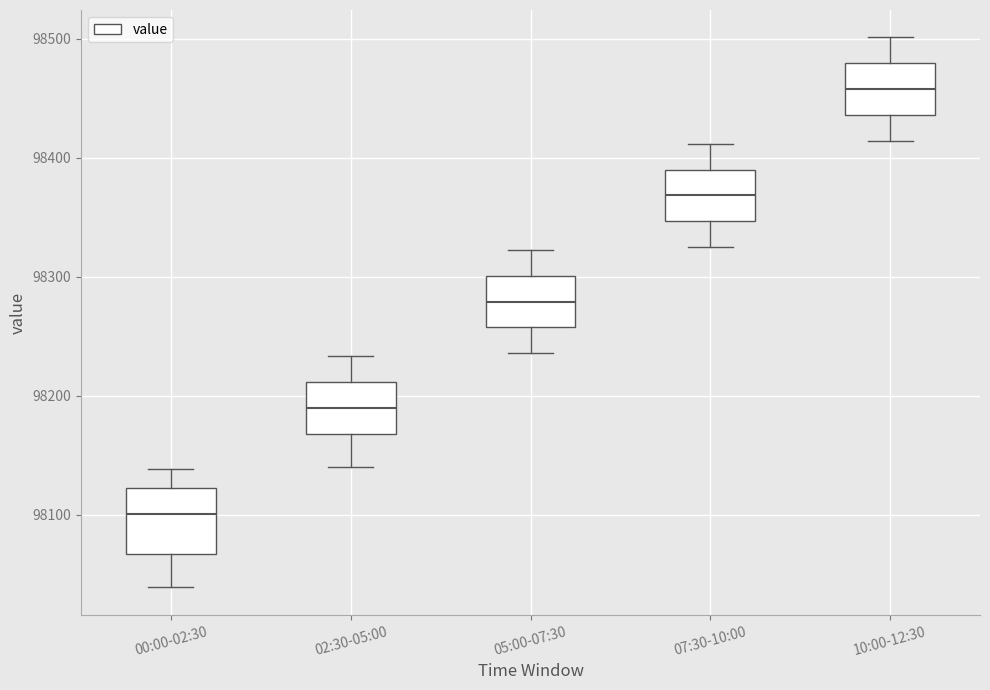

Reading left to right, transcribe this box plot: for each box, give where its median line is, the range the box spans, and where its two whiskers end, as read against the y-axis. The values are not printed on the chart, so give them approximately, as read against the axis.

00:00-02:30: median 98100, box 98070 to 98120, whiskers 98040 to 98140
02:30-05:00: median 98190, box 98170 to 98210, whiskers 98140 to 98230
05:00-07:30: median 98280, box 98260 to 98300, whiskers 98240 to 98320
07:30-10:00: median 98370, box 98350 to 98390, whiskers 98320 to 98410
10:00-12:30: median 98460, box 98440 to 98480, whiskers 98410 to 98500